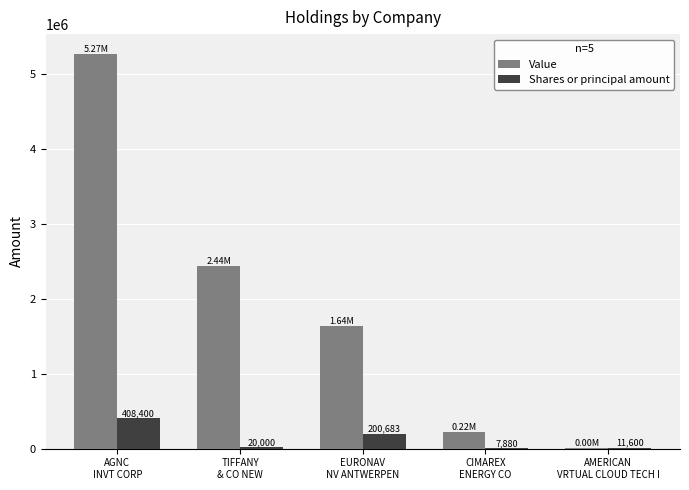

Are the bars horizontal?

No